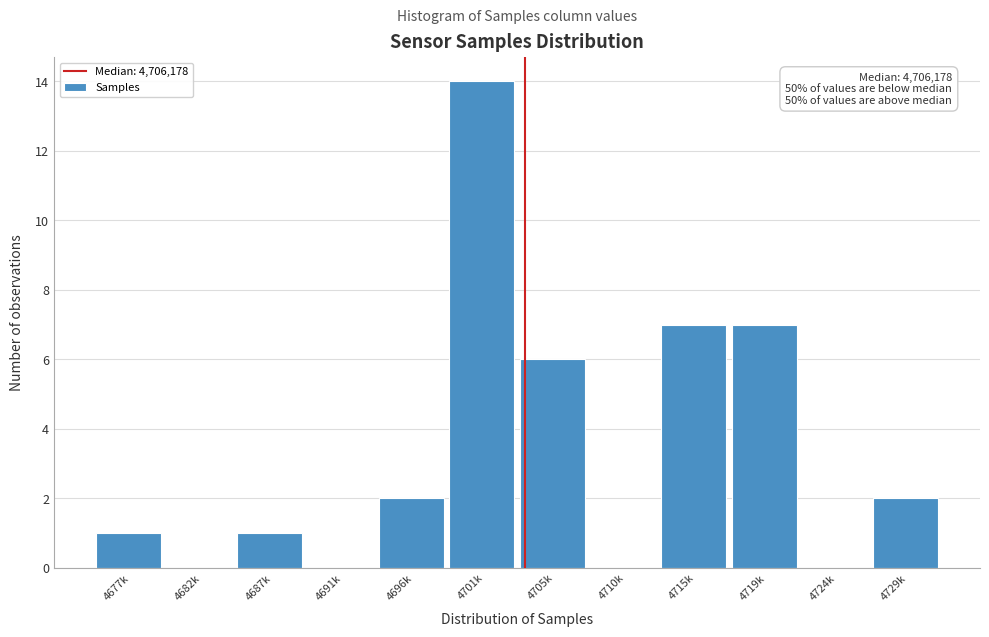

Reading right to left, transcribe all the data shown in this chart.

4729k=2	4724k=0	4719k=7	4715k=7	4710k=0	4705k=6	4701k=14	4696k=2	4691k=0	4687k=1	4682k=0	4677k=1